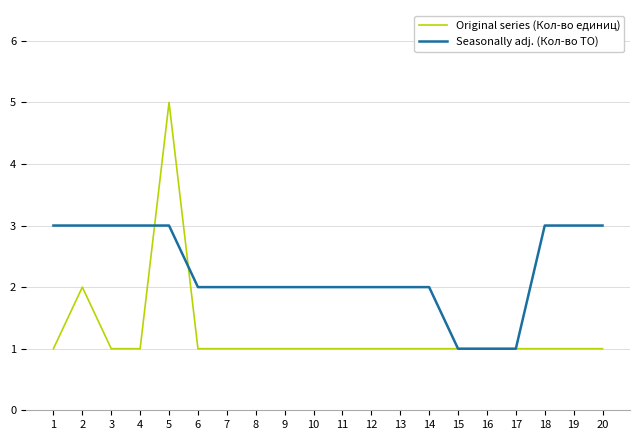

Which series changed the most between 12 and 16?

Seasonally adj. (Кол-во ТО)